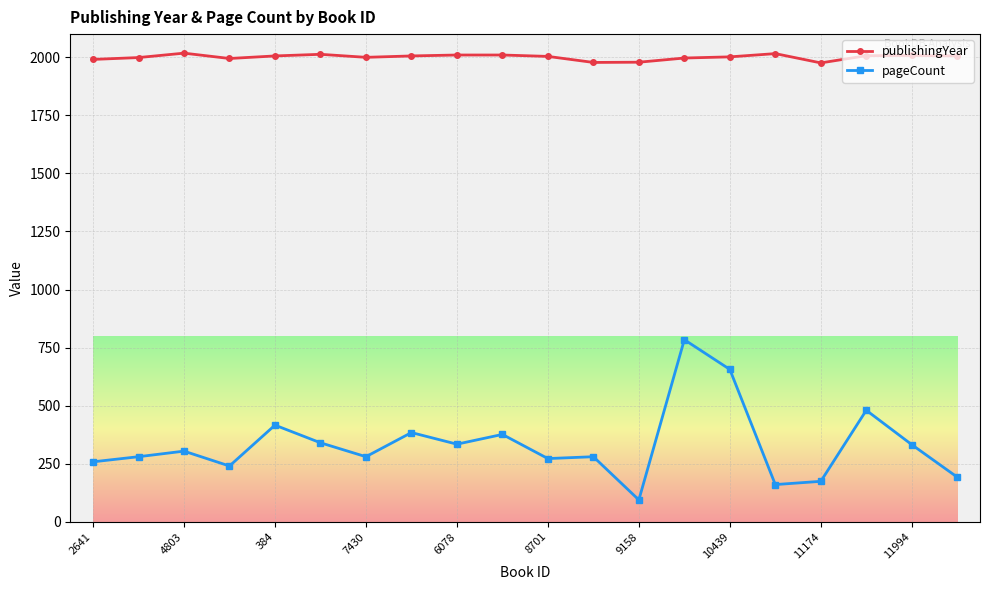

What is the value of the publishingYear point at the 16th from the left?

2016